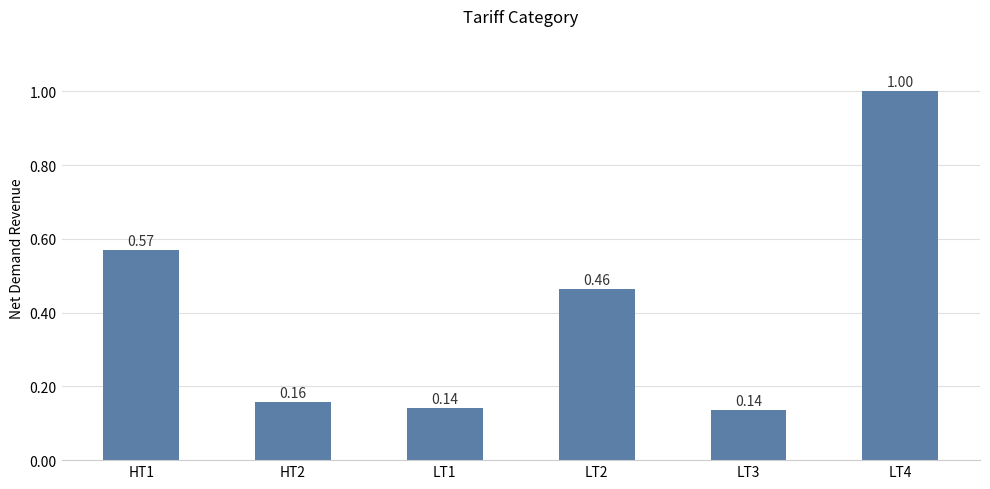

What is the difference between the maximum and second lowest values?

0.9